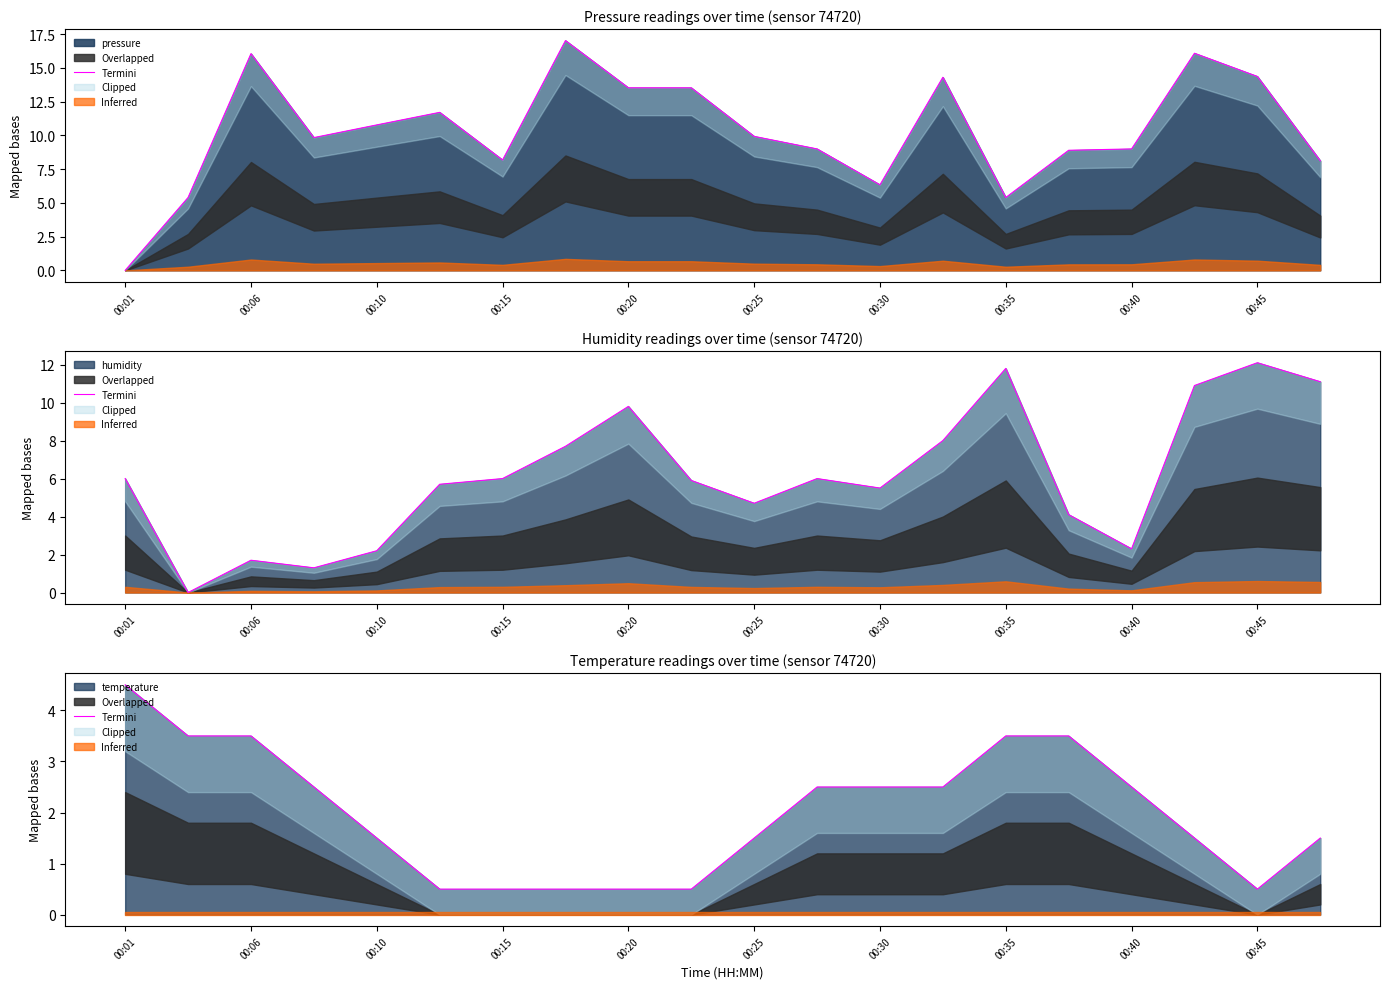

Is it true that temperature equals 4.5 at 00:01?

True